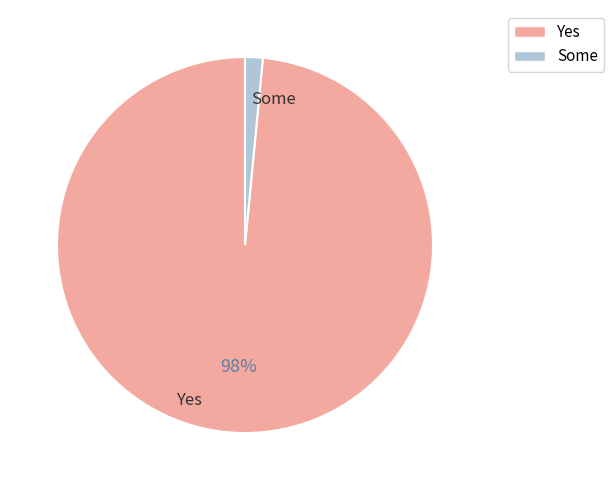

Is there any slice that represents more than half of the pie?

Yes